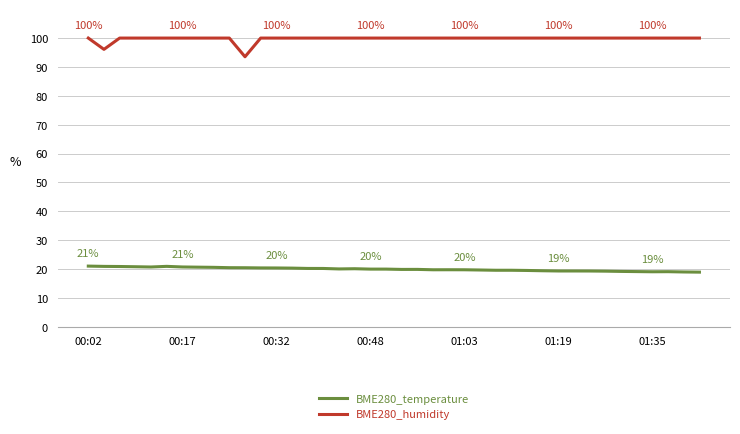

What is the sum of all BME280_temperature values?

798.5